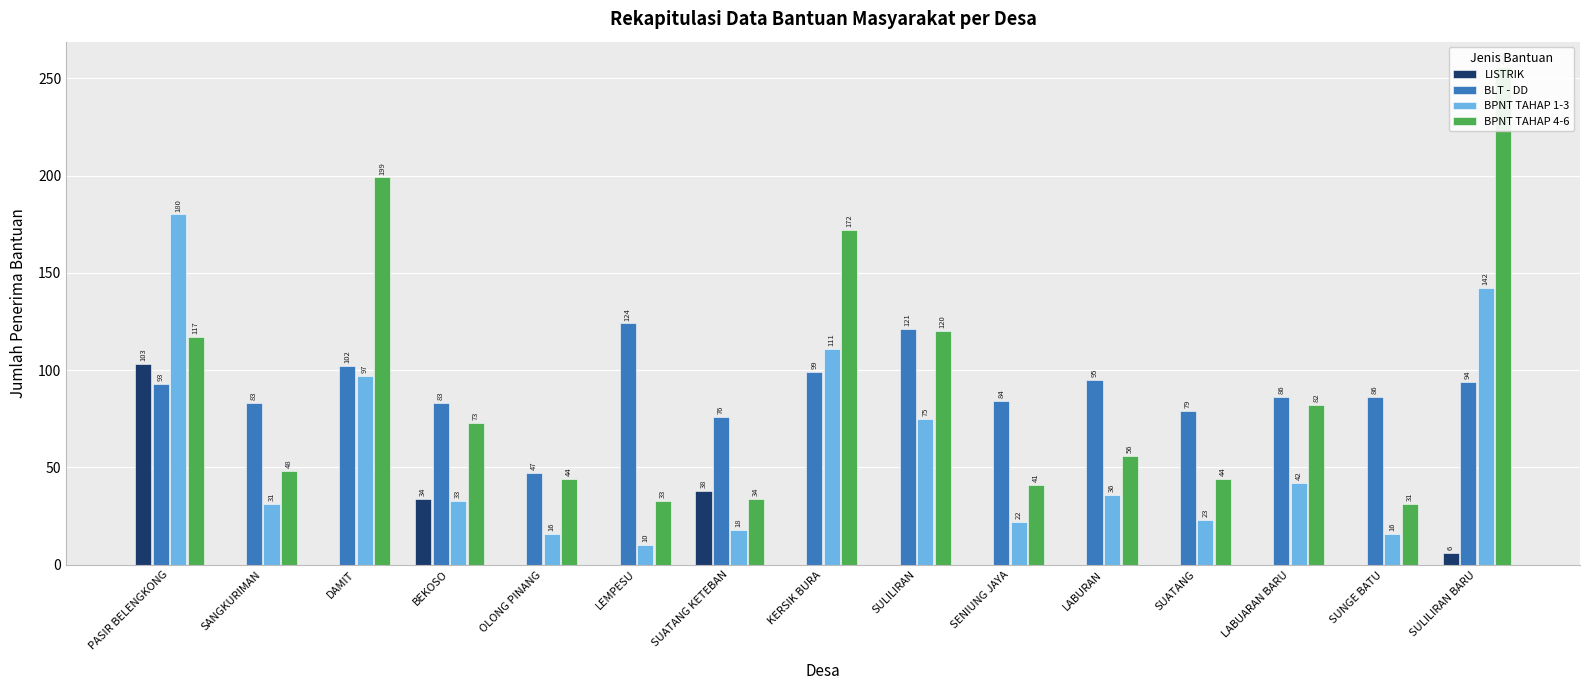

What is the maximum value shown in the chart?

256